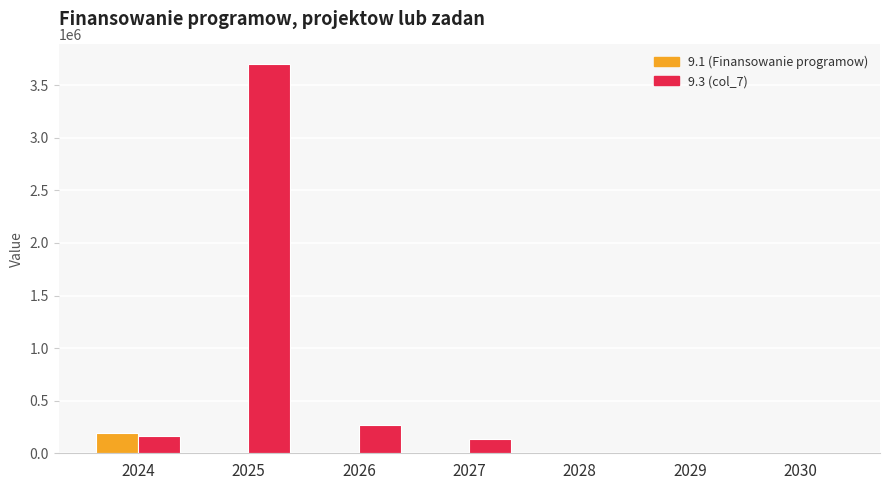

At which category is the sum across all series the highest?

2025